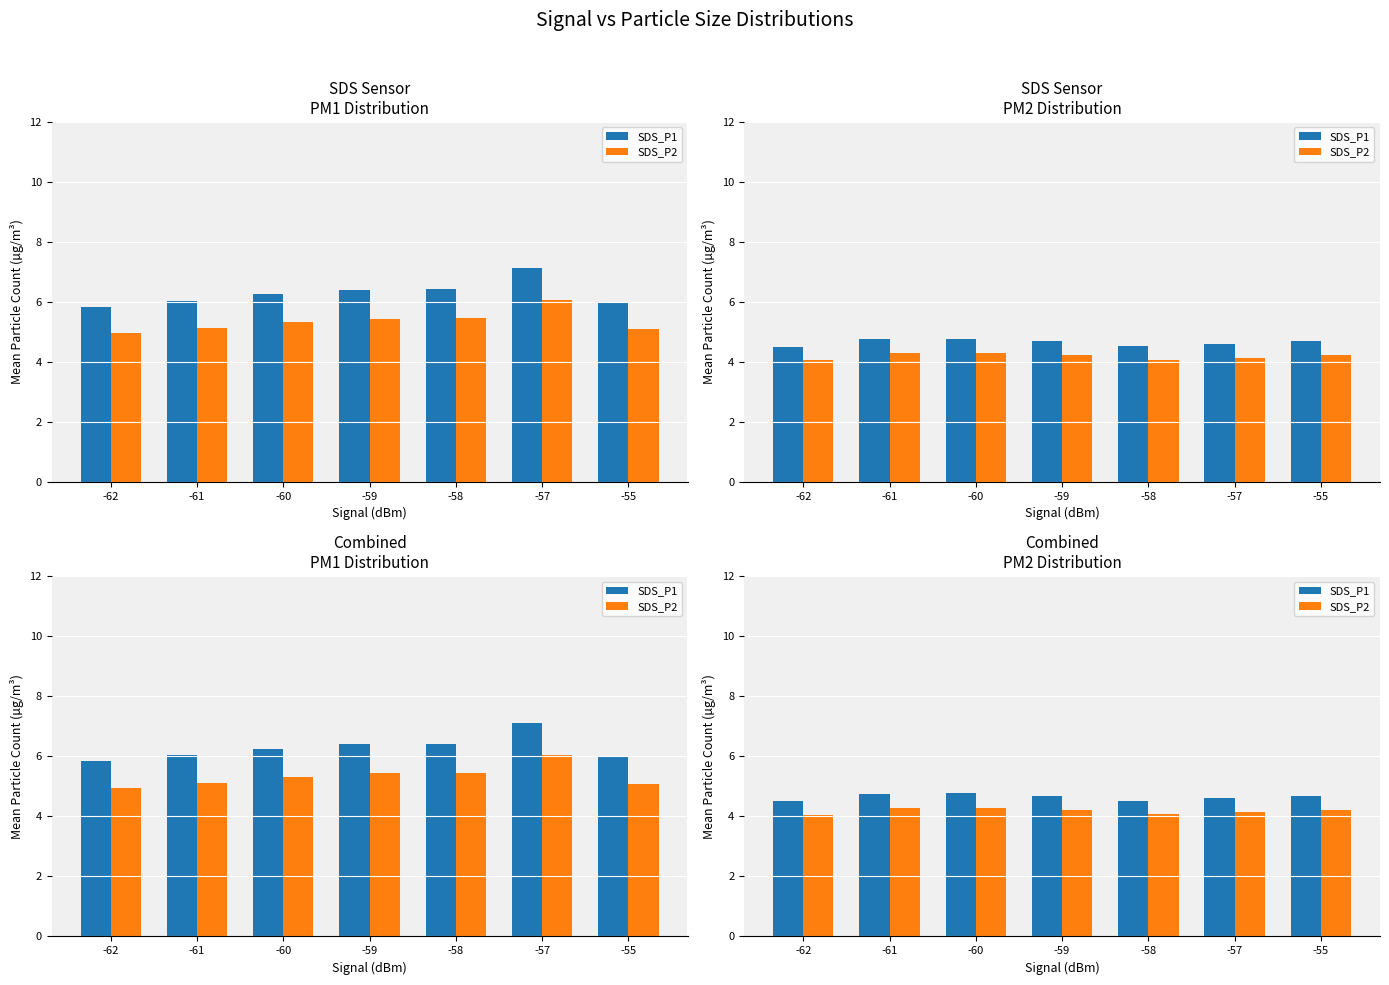

Which series has the widest spread of values?

SDS_P1